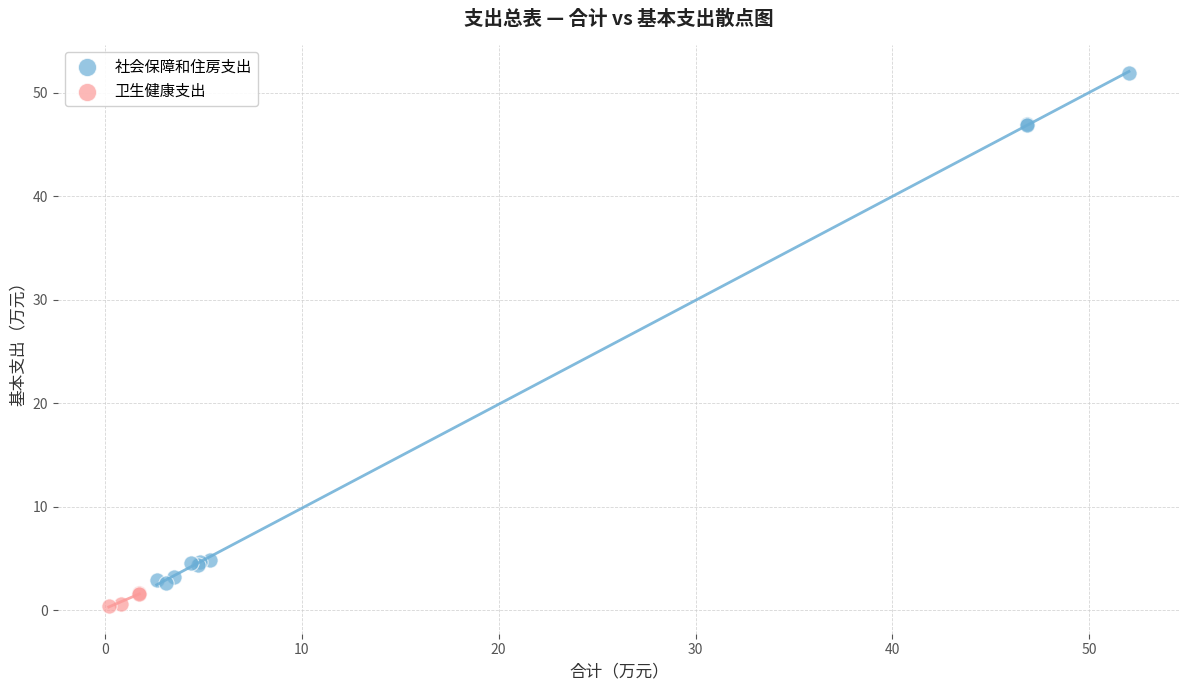

Which series contains the highest Y value?

社会保障和住房支出